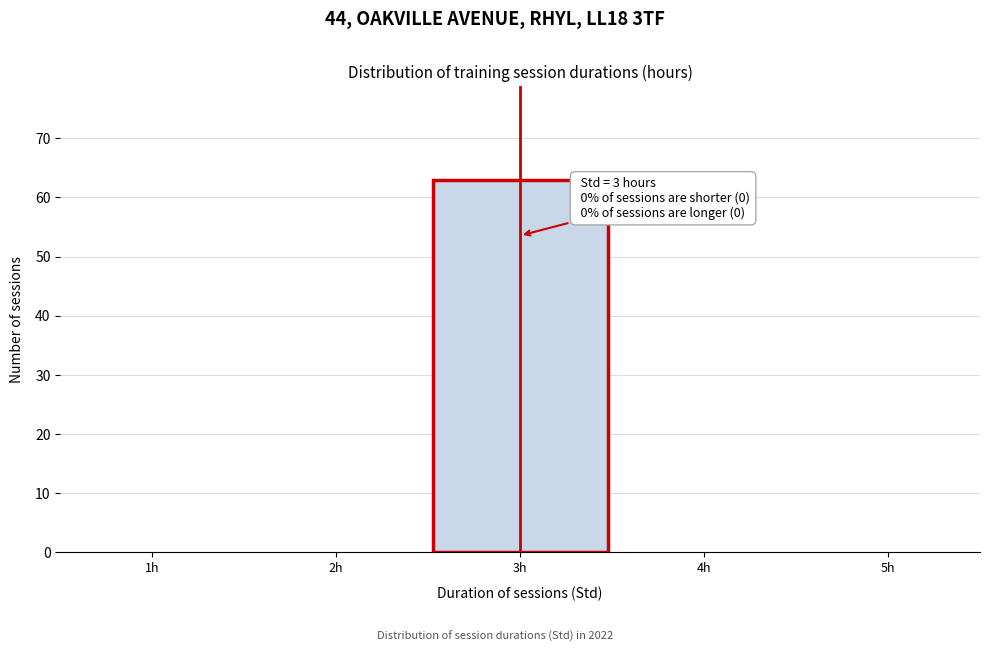

Which range on the x-axis has the tallest bar?

2.5 to 3.5